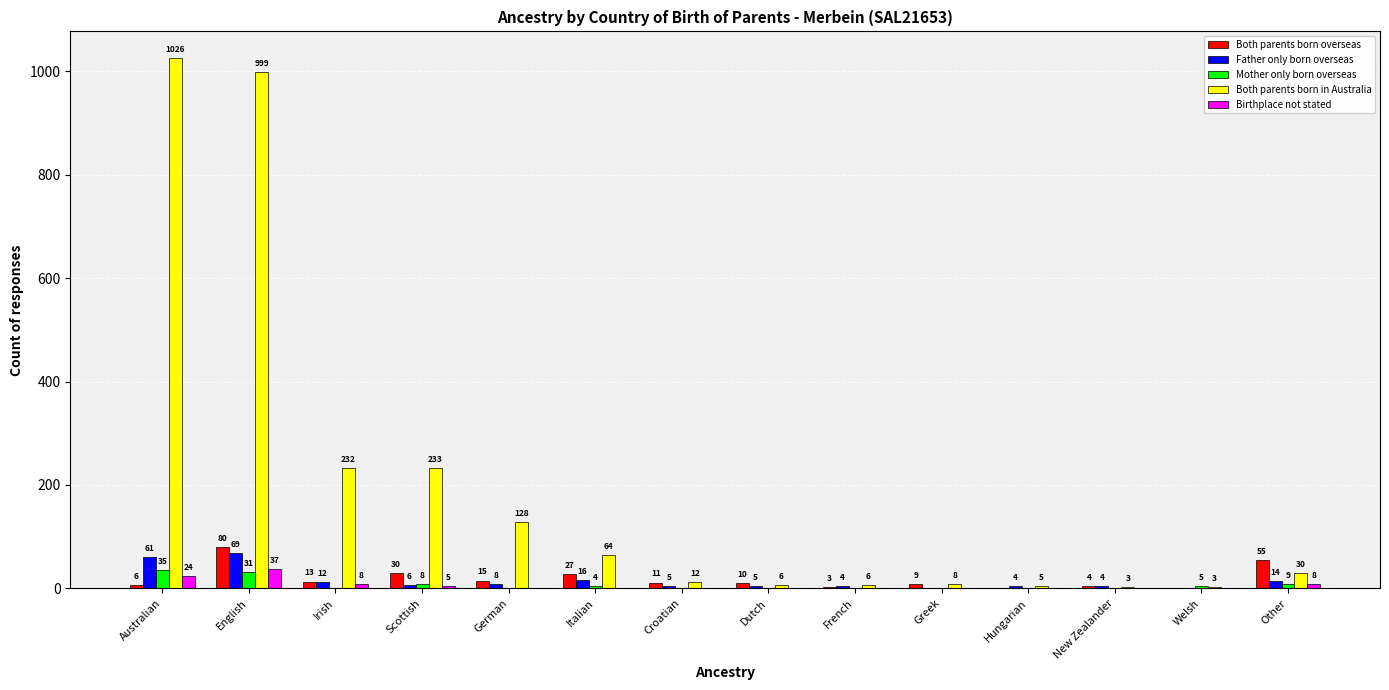

What is the greatest value displayed?

1026